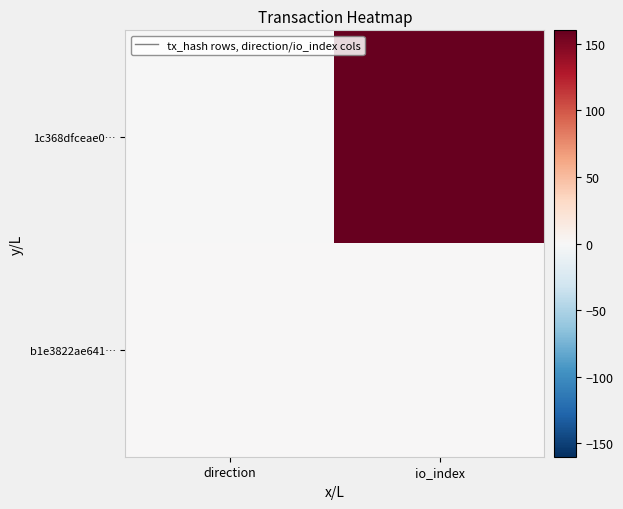

Which category has the highest value across all series?

io_index